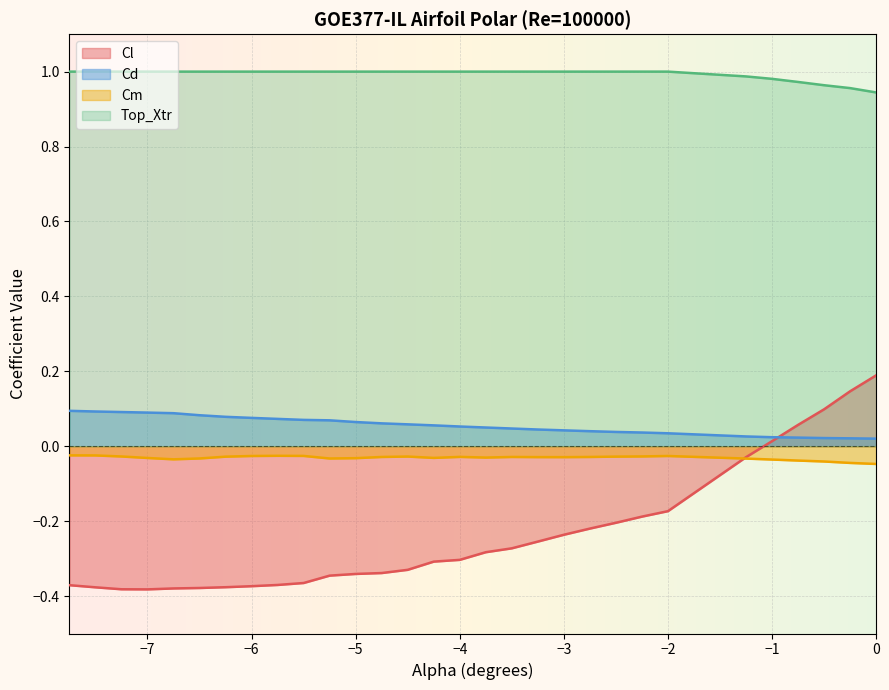

True or false: Top_Xtr has a value of 0.6 at 0.

False